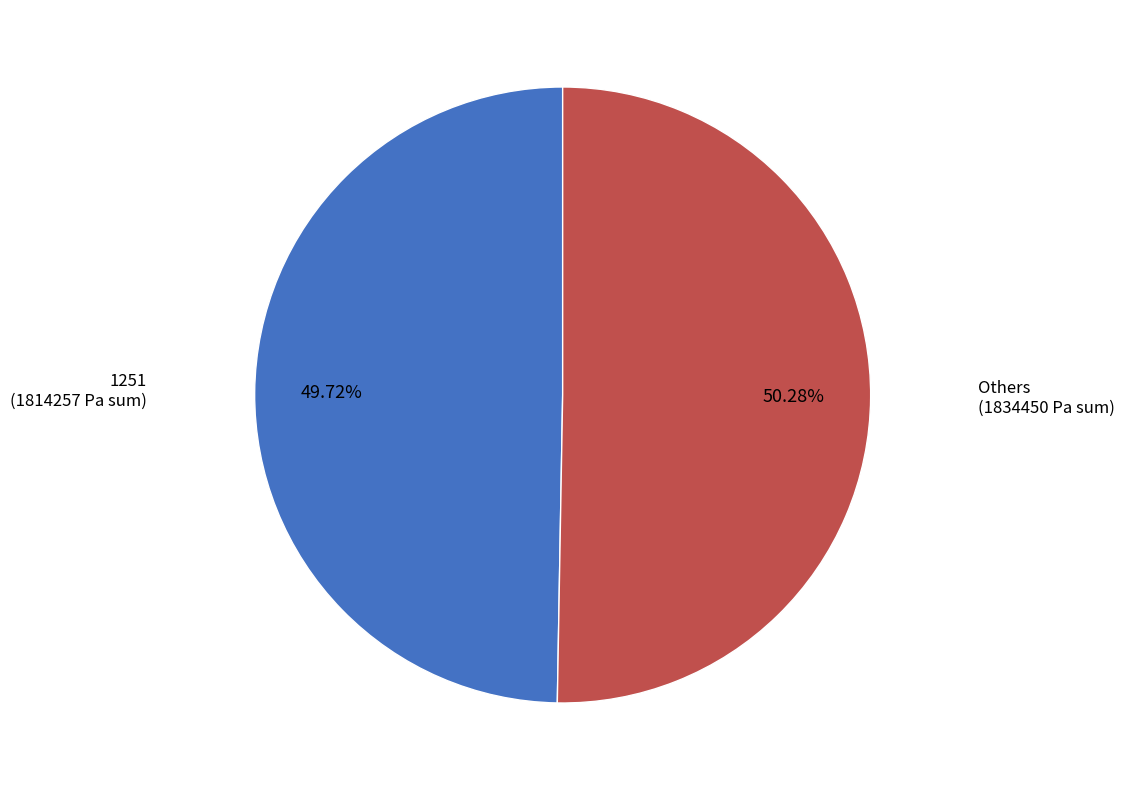

Is there a majority slice in this chart?

Yes